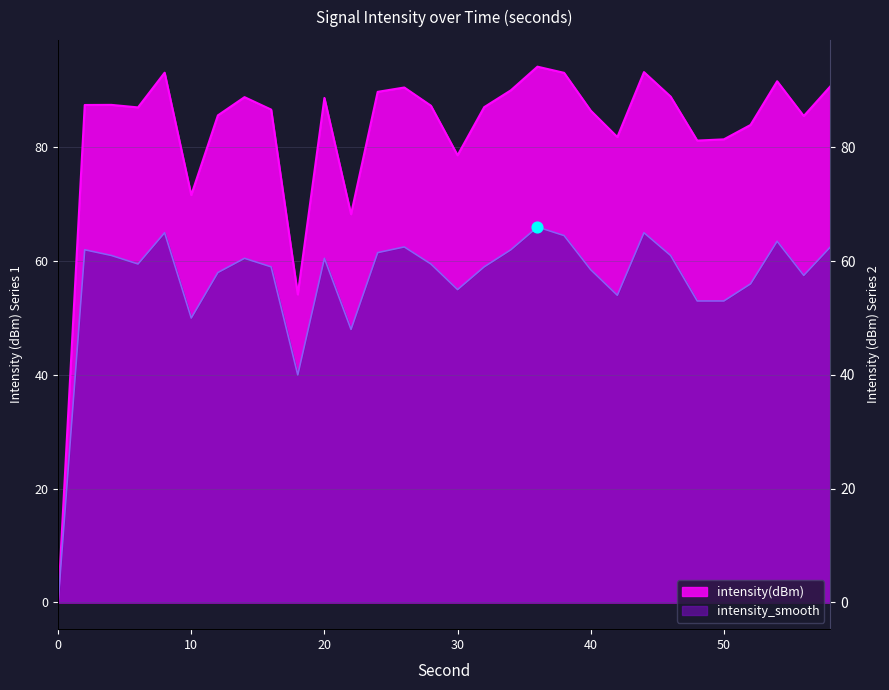

At how many categories does at least one series exceed 36?

29